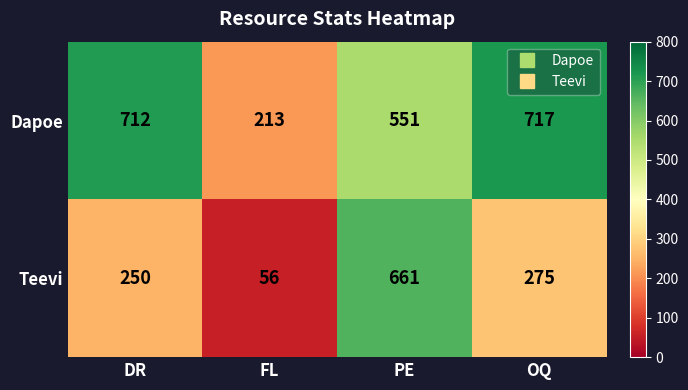

How many series are shown in this chart?

2